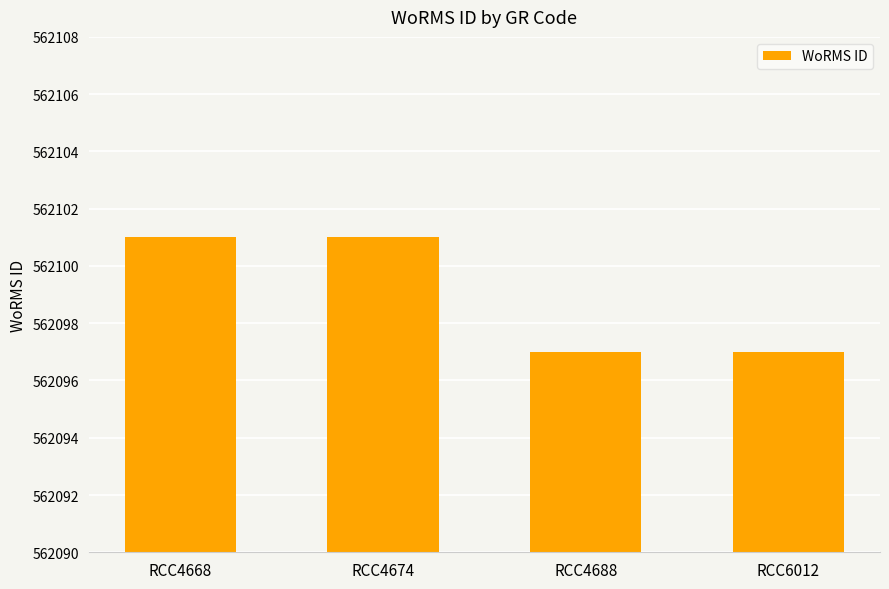

What is the greatest value displayed?

562101